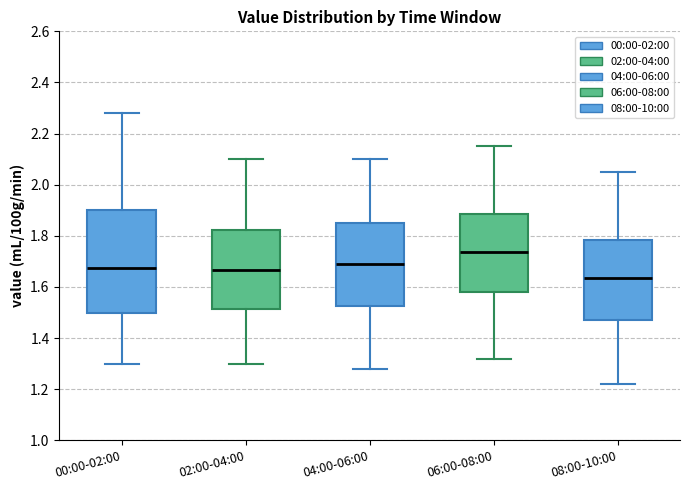

Where does the lower whisker of the box for 00:00-02:00 end on the y-axis? The values are not printed on the chart, so give them approximately, as read against the axis.

1.30